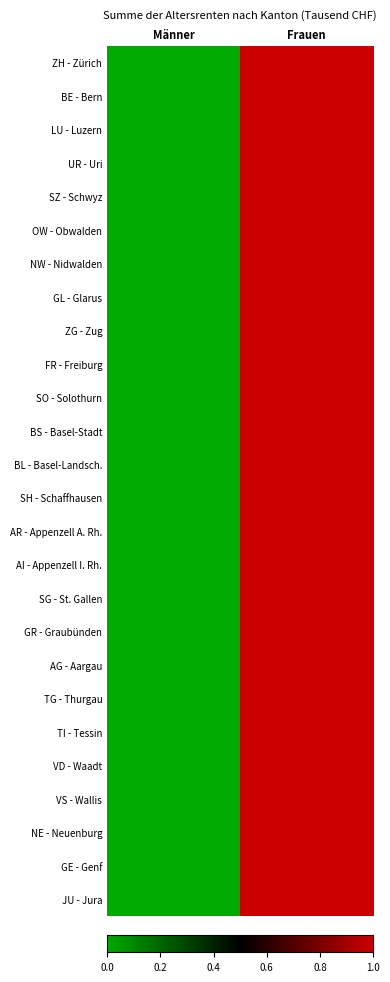

Reading left to right, list all the values displayed in this chart.

ZH - Zürich: Männer=0.0	Frauen=1.0
BE - Bern: Männer=0.0	Frauen=1.0
LU - Luzern: Männer=0.0	Frauen=1.0
UR - Uri: Männer=0.0	Frauen=1.0
SZ - Schwyz: Männer=0.0	Frauen=1.0
OW - Obwalden: Männer=0.0	Frauen=1.0
NW - Nidwalden: Männer=0.0	Frauen=1.0
GL - Glarus: Männer=0.0	Frauen=1.0
ZG - Zug: Männer=0.0	Frauen=1.0
FR - Freiburg: Männer=0.0	Frauen=1.0
SO - Solothurn: Männer=0.0	Frauen=1.0
BS - Basel-Stadt: Männer=0.0	Frauen=1.0
BL - Basel-Landsch.: Männer=0.0	Frauen=1.0
SH - Schaffhausen: Männer=0.0	Frauen=1.0
AR - Appenzell A. Rh.: Männer=0.0	Frauen=1.0
AI - Appenzell I. Rh.: Männer=0.0	Frauen=1.0
SG - St. Gallen: Männer=0.0	Frauen=1.0
GR - Graubünden: Männer=0.0	Frauen=1.0
AG - Aargau: Männer=0.0	Frauen=1.0
TG - Thurgau: Männer=0.0	Frauen=1.0
TI - Tessin: Männer=0.0	Frauen=1.0
VD - Waadt: Männer=0.0	Frauen=1.0
VS - Wallis: Männer=0.0	Frauen=1.0
NE - Neuenburg: Männer=0.0	Frauen=1.0
GE - Genf: Männer=0.0	Frauen=1.0
JU - Jura: Männer=0.0	Frauen=1.0